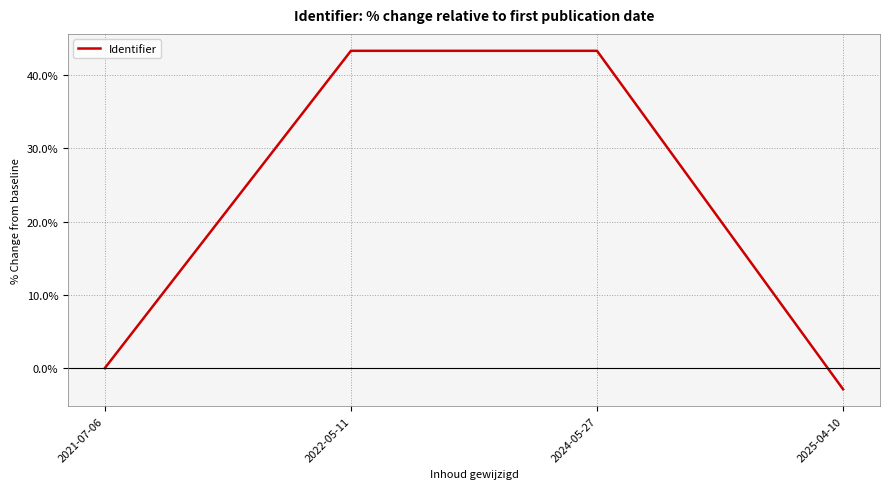

At which label is the value closest to 20?

2021-07-06